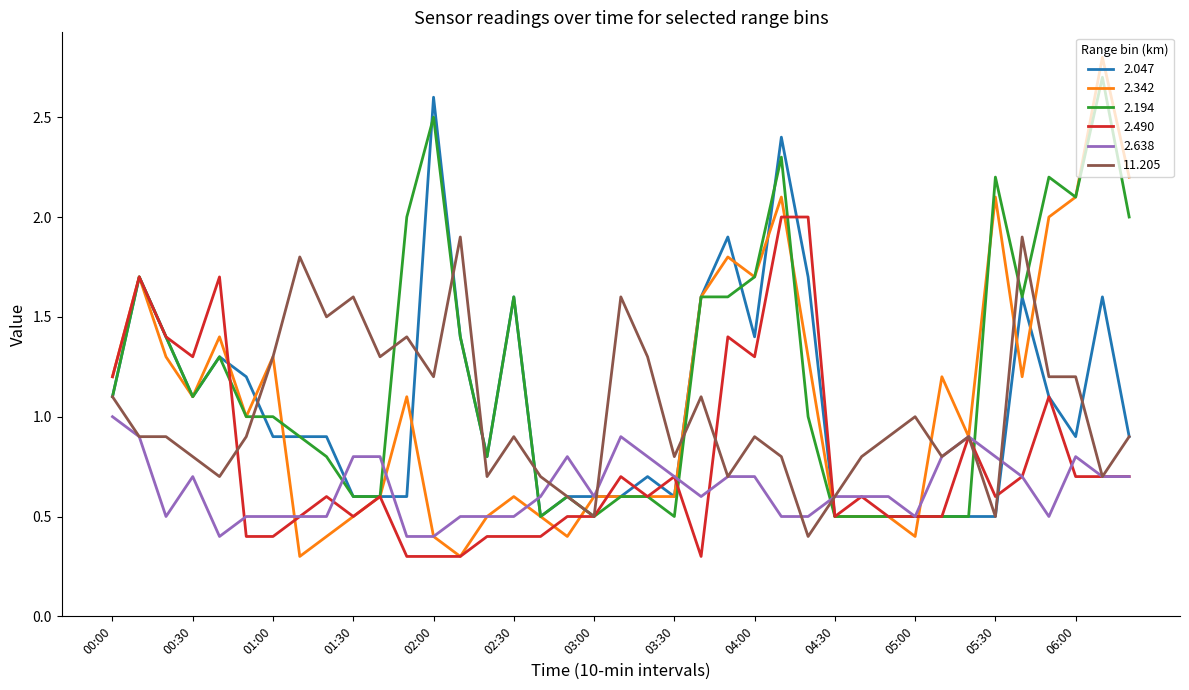

Which series has the largest range (max minus min)?

2.342